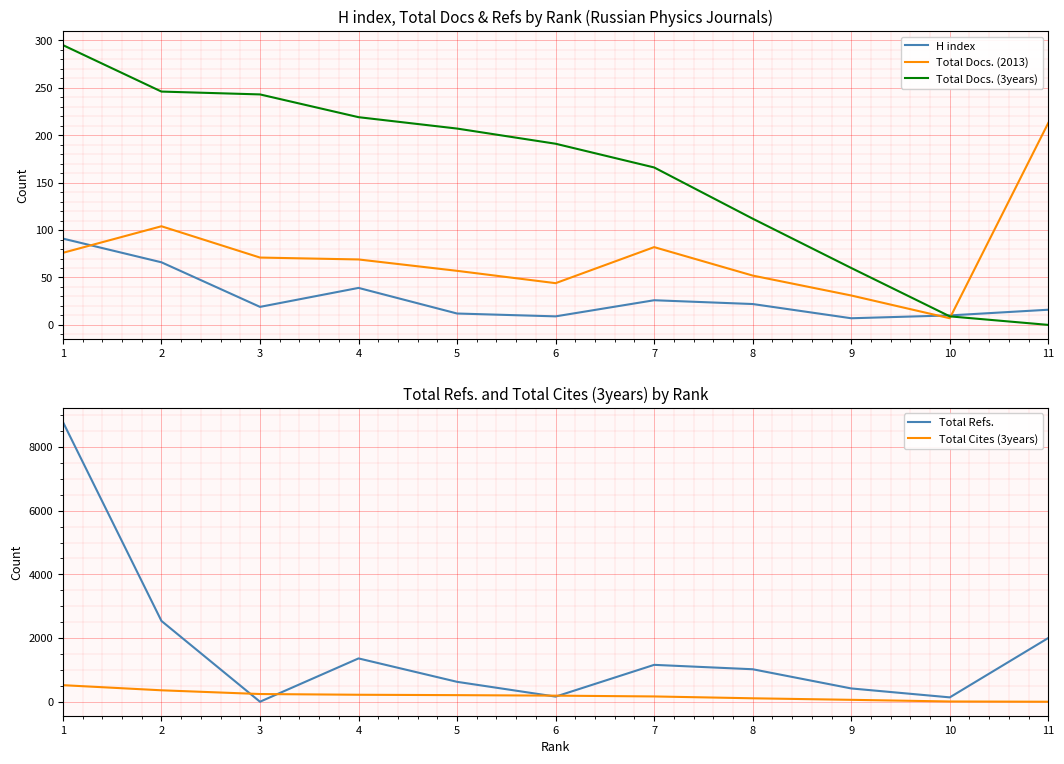

At 5, list the series in order from largest to smallest.

Total Refs., Total Docs. (3years), Total Cites (3years), Total Docs. (2013), H index